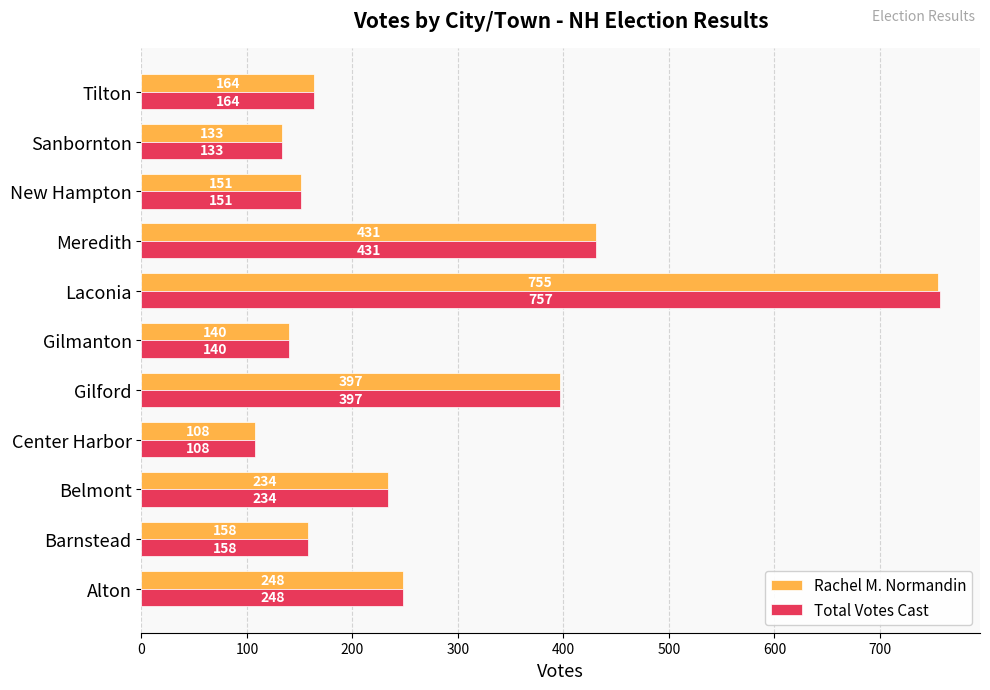

Is it true that Rachel M. Normandin equals 251 at New Hampton?

False